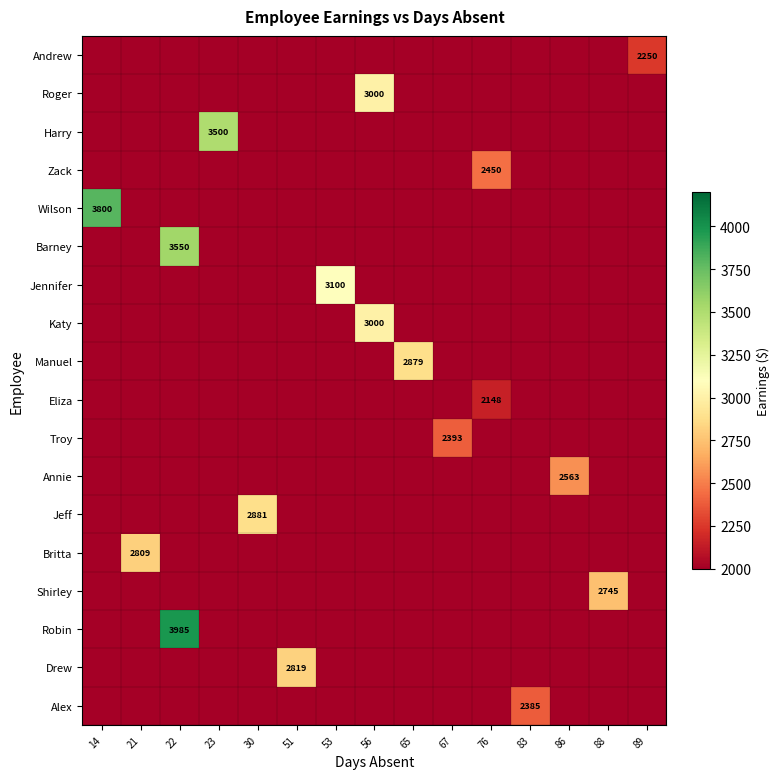

The value of Harry at 23 is 3500. True or false?

True